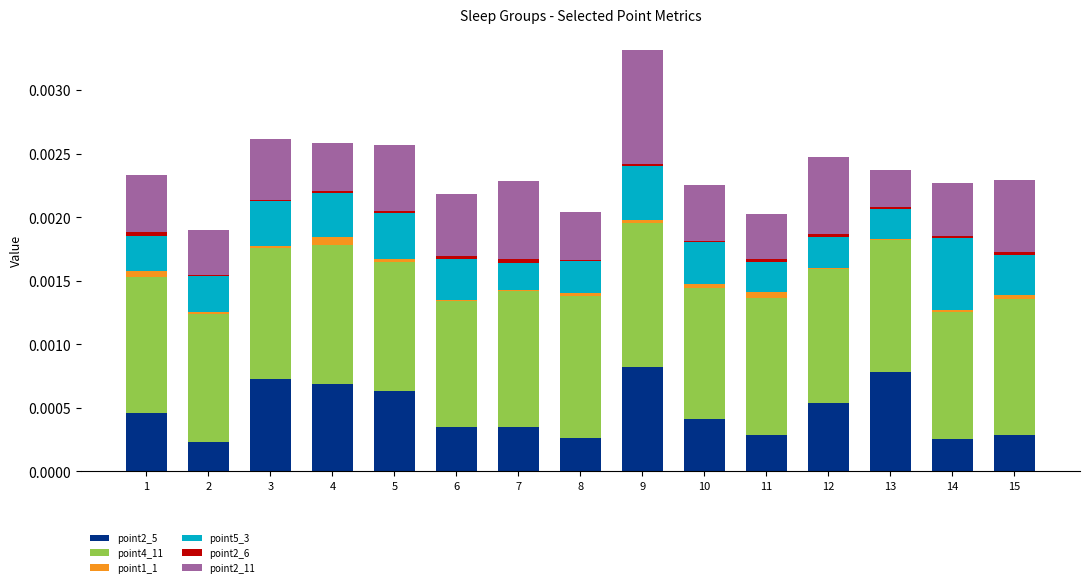

At which category is the sum across all series the highest?

9